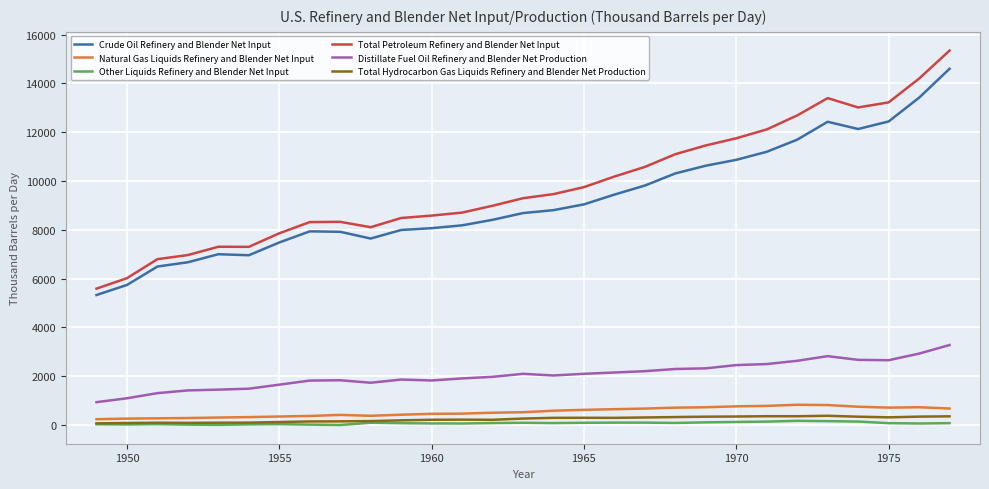

Which series has the largest range (max minus min)?

Total Petroleum Refinery and Blender Net Input